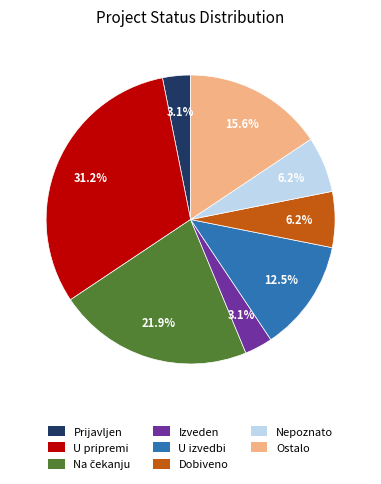

Approximately how many times larger is the value at U pripremi compared to Ostalo?

2.0